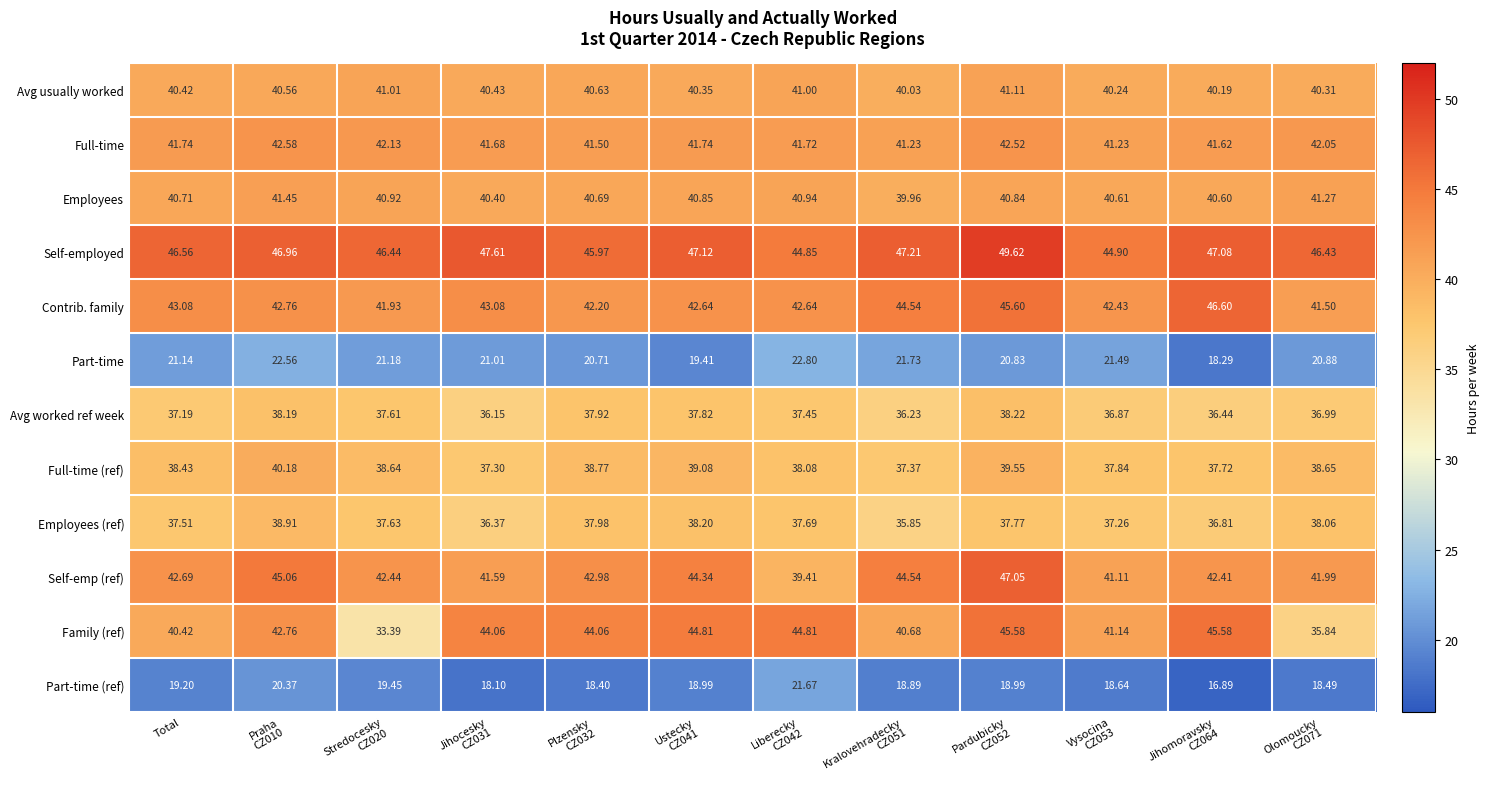

How many data points does each series have?

12